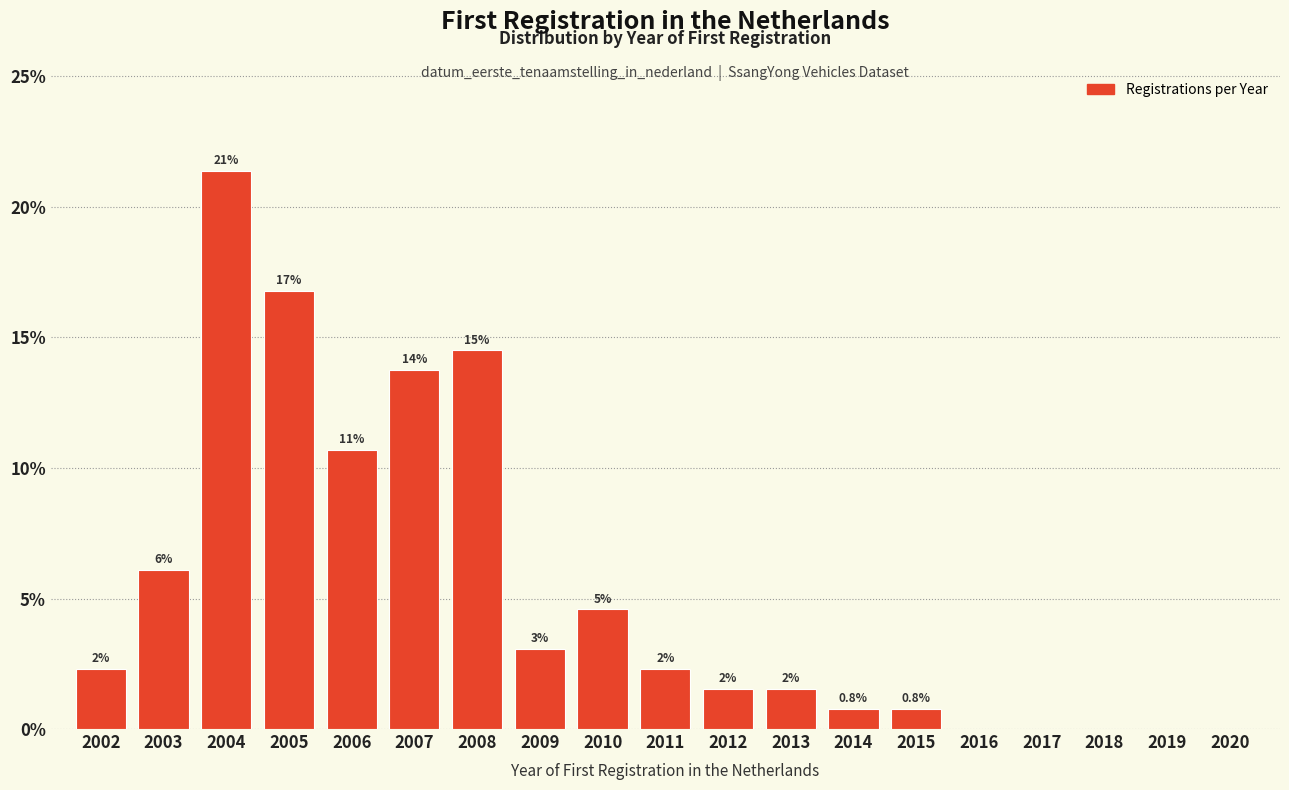

Are the bars horizontal?

No